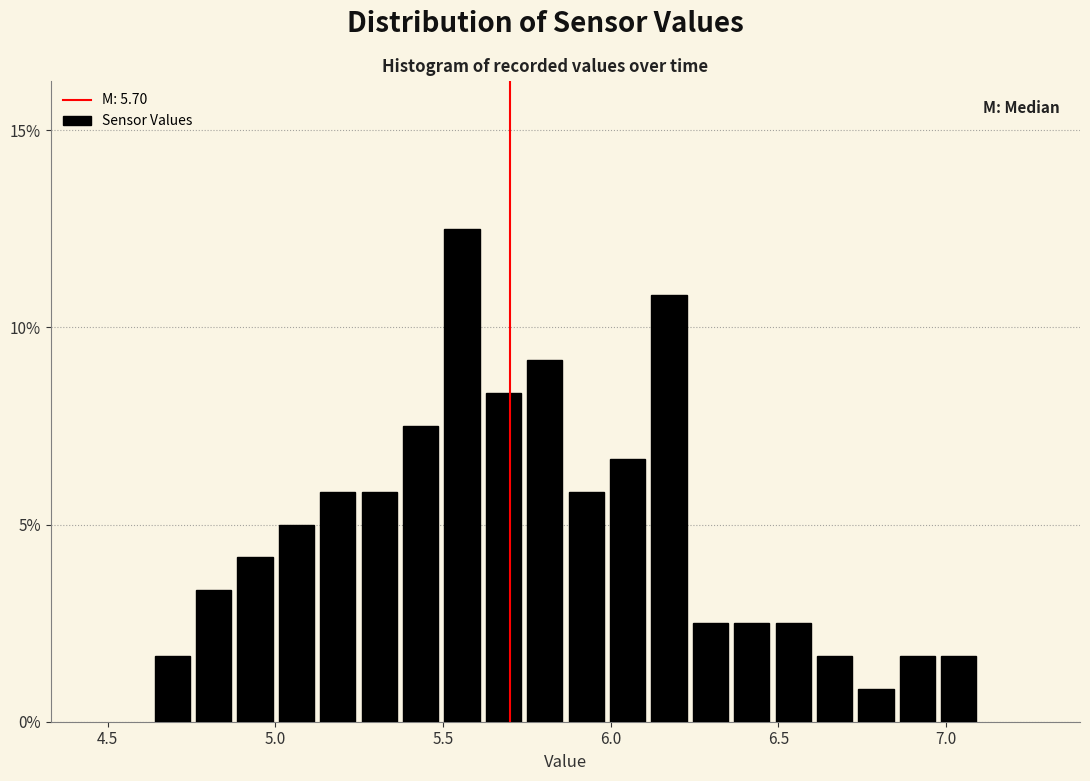

Around what value on the x-axis is the tallest bar? Give the approximate position of its centre, as read against the axis.

5.55